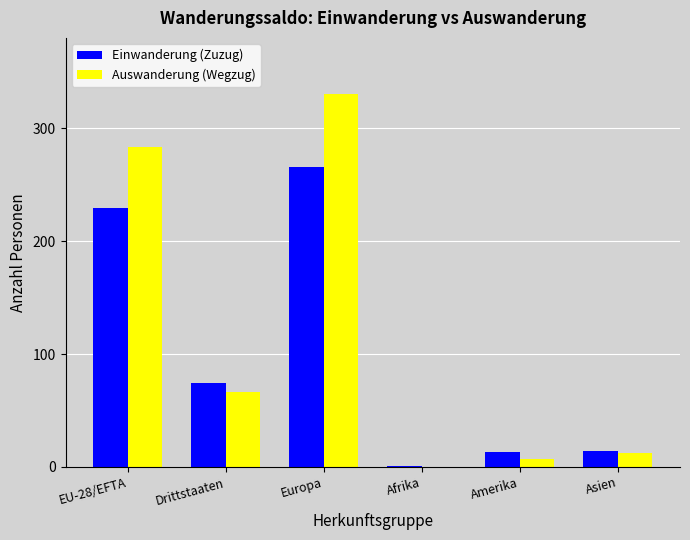

What is the maximum value for Auswanderung (Wegzug)?

330